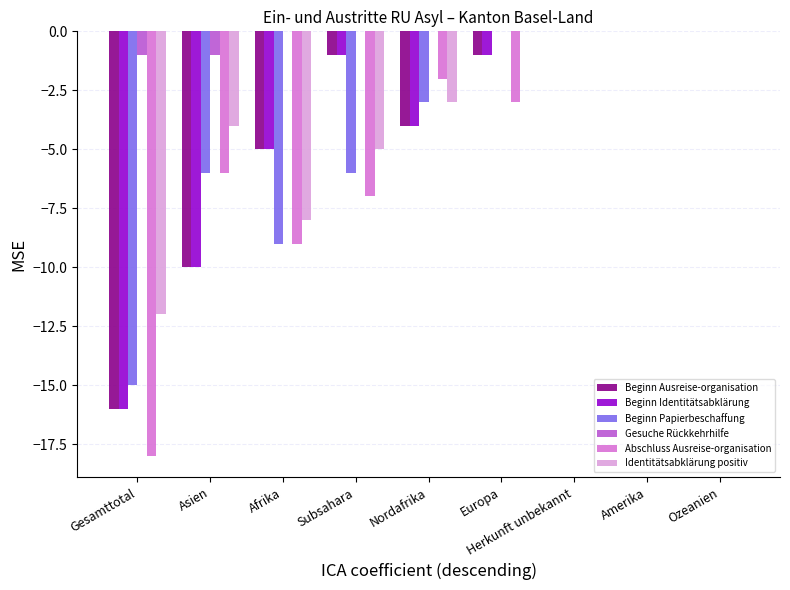

What are all the series names shown in the legend?

Beginn Ausreise-organisation, Beginn Identitätsabklärung, Beginn Papierbeschaffung, Gesuche Rückkehrhilfe, Abschluss Ausreise-organisation, Identitätsabklärung positiv